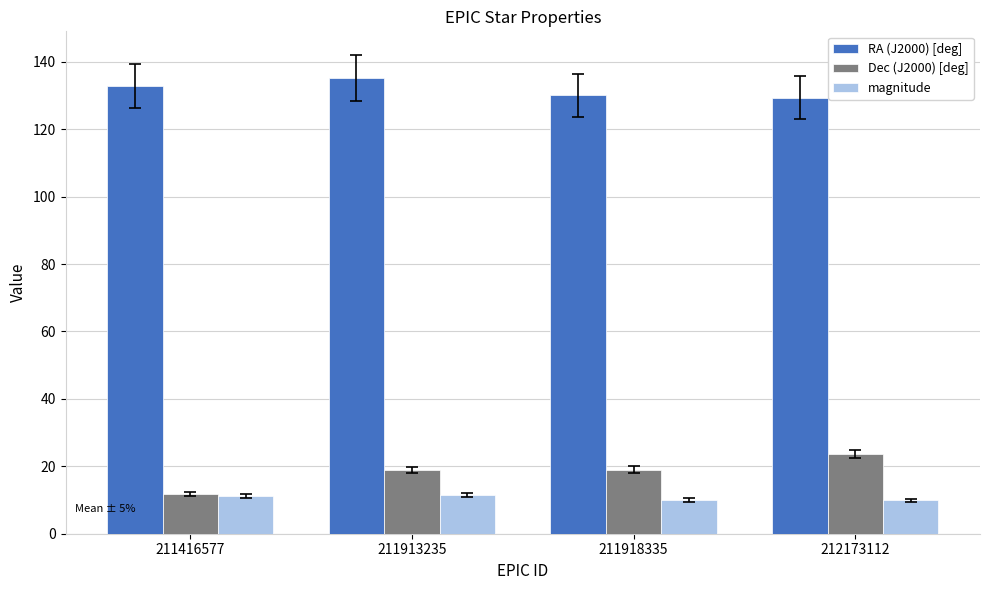

What is the difference between the second highest and minimum values in the RA (J2000) [deg] series?

3.5